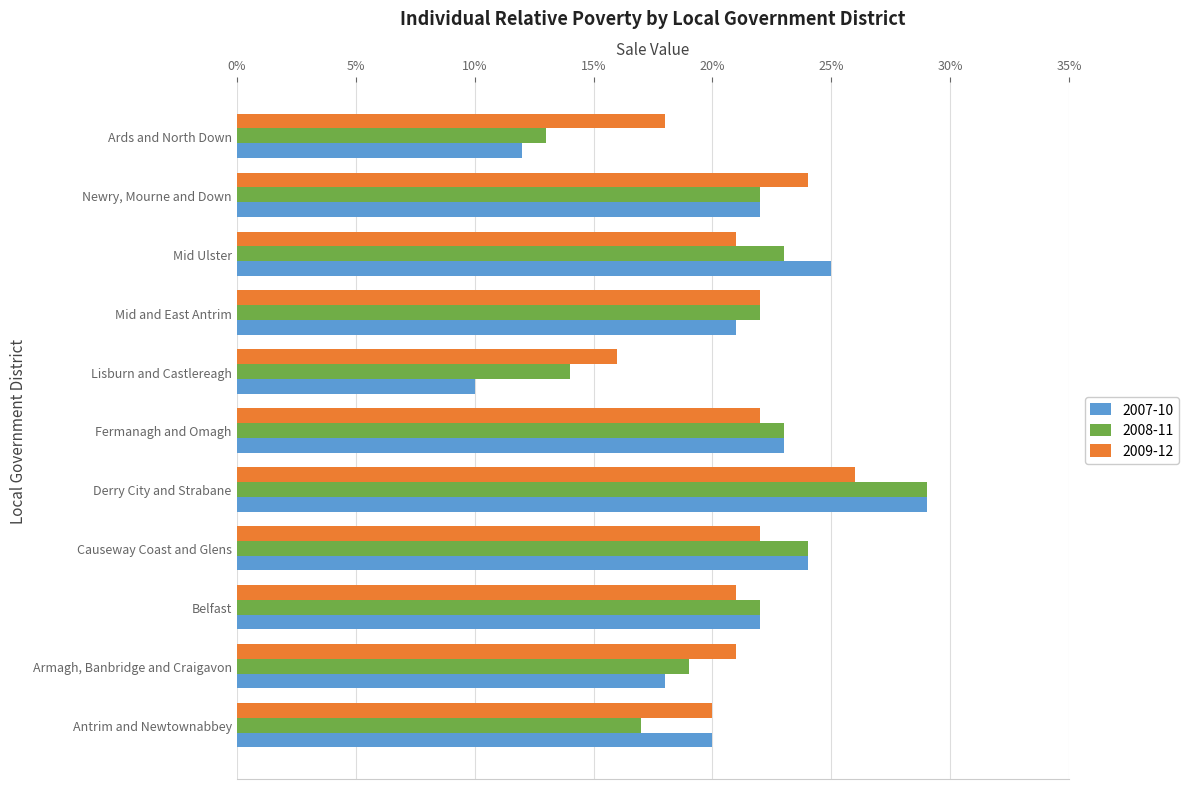

At which category is the sum across all series the highest?

Derry City and Strabane